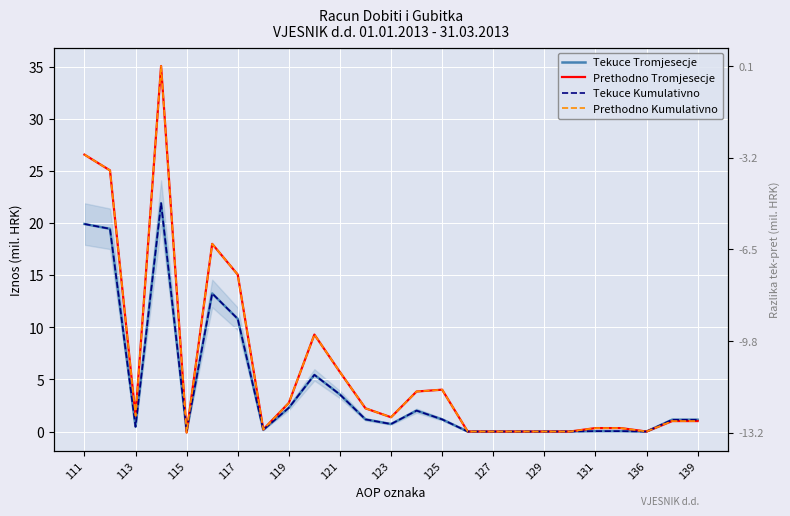

List the series in order of their peak value, highest first.

Prethodno Tromjesecje, Prethodno Kumulativno, Tekuce Tromjesecje, Tekuce Kumulativno